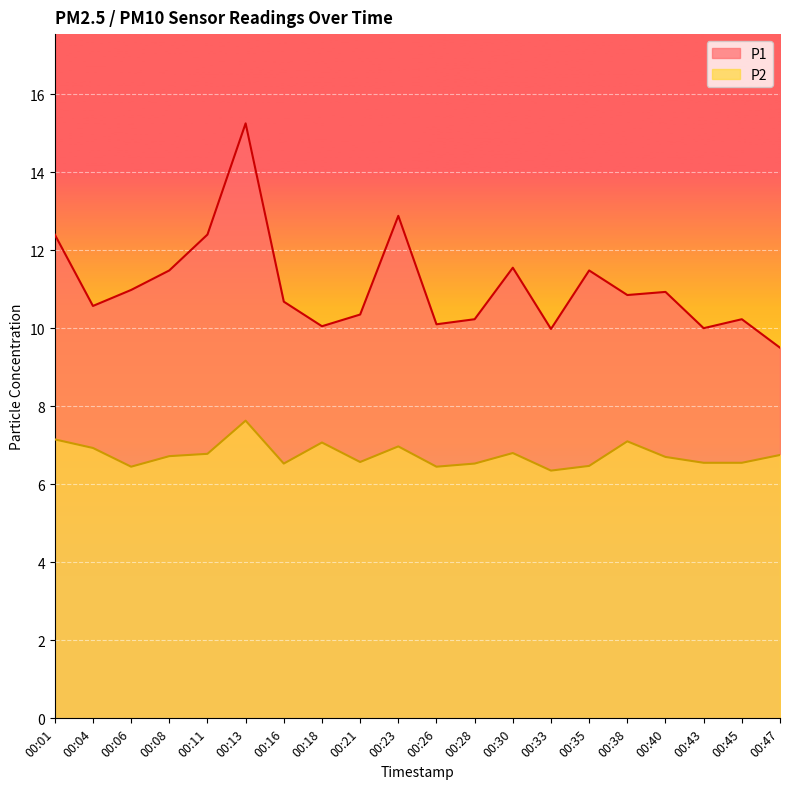

List the series in order of their overall mean, highest first.

P1, P2